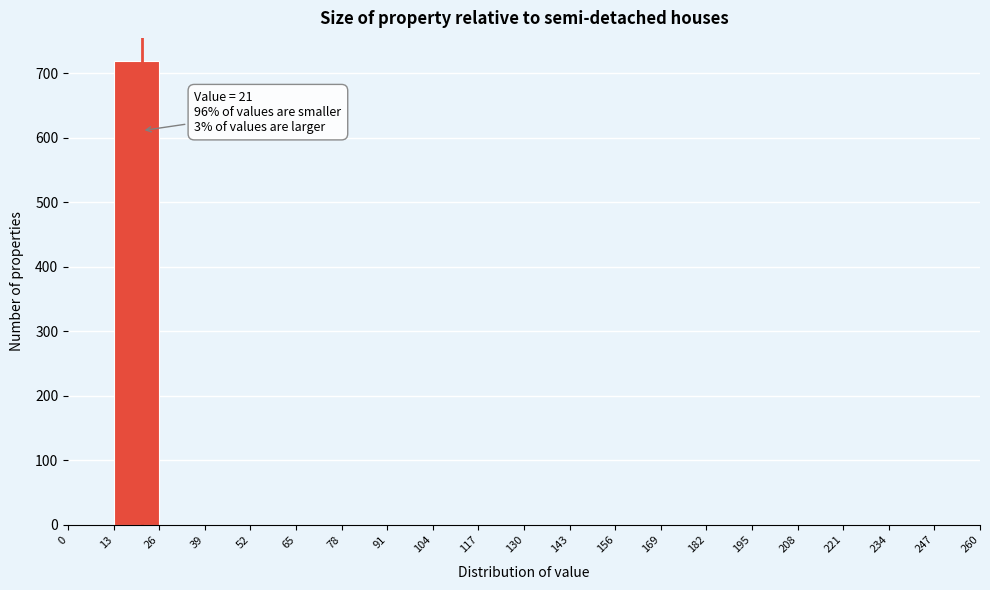

Which range on the x-axis has the tallest bar?

13 to 26